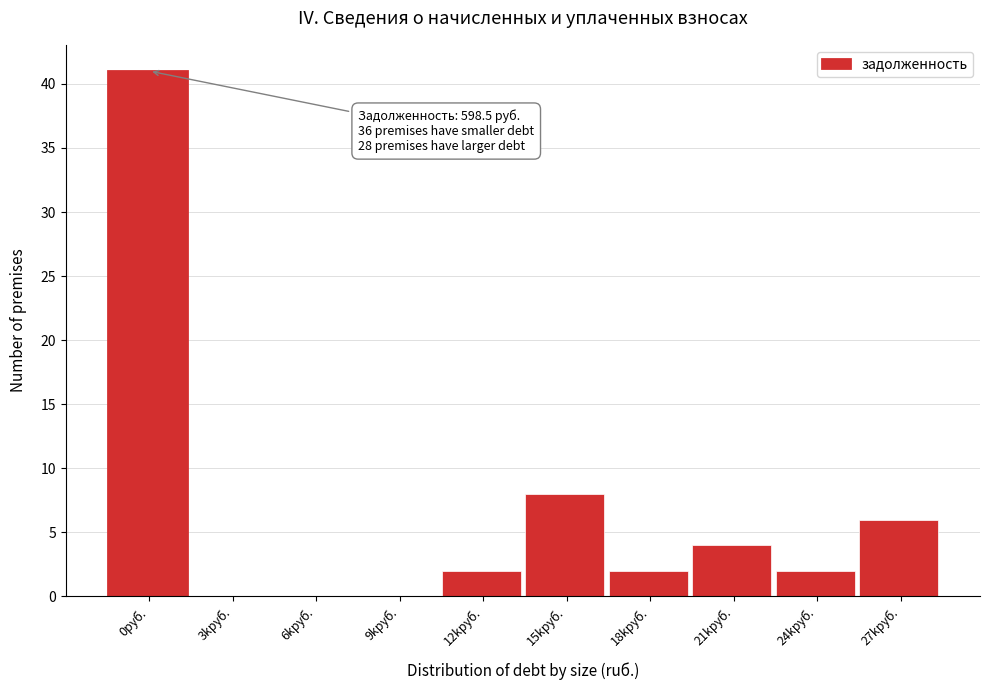

Reading right to left, what are all the values shown in this chart?

27kруб.=6	24kруб.=2	21kруб.=4	18kруб.=2	15kруб.=8	12kруб.=2	9kруб.=0	6kруб.=0	3kруб.=0	0руб.=41